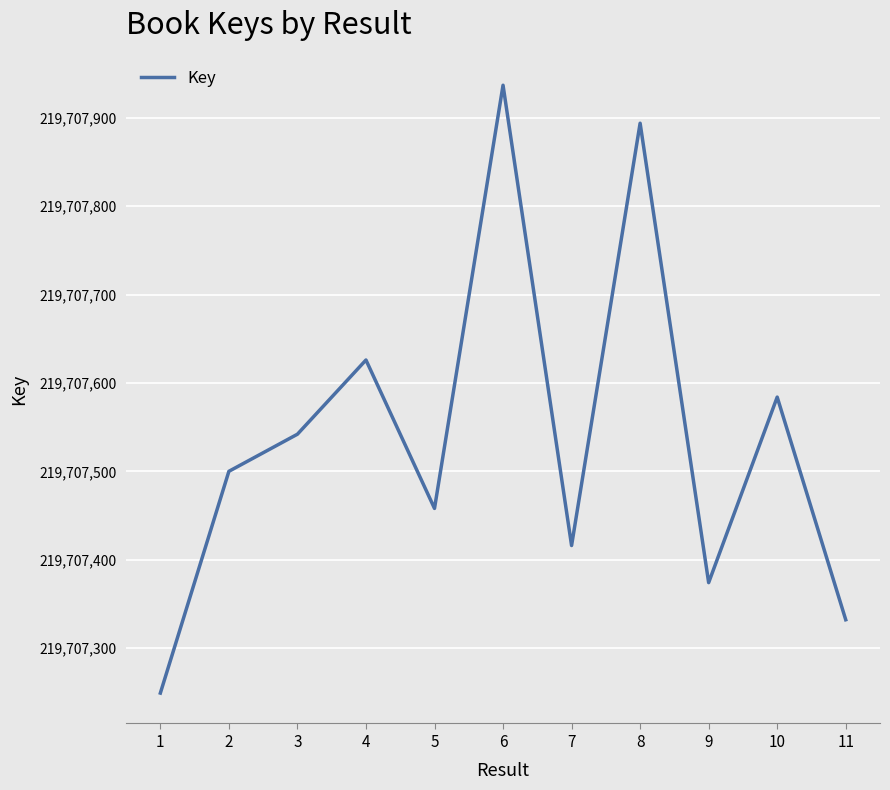

At which category does the chart reach its peak across all series?

6